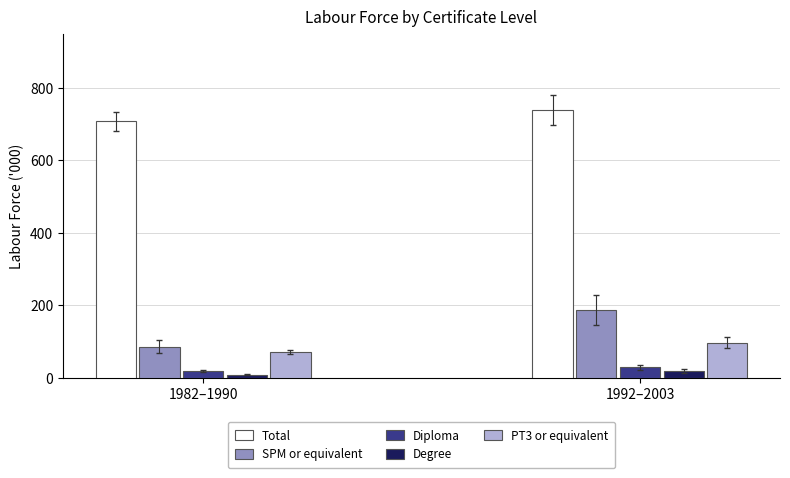

At which label does Total reach its peak?

1992–2003